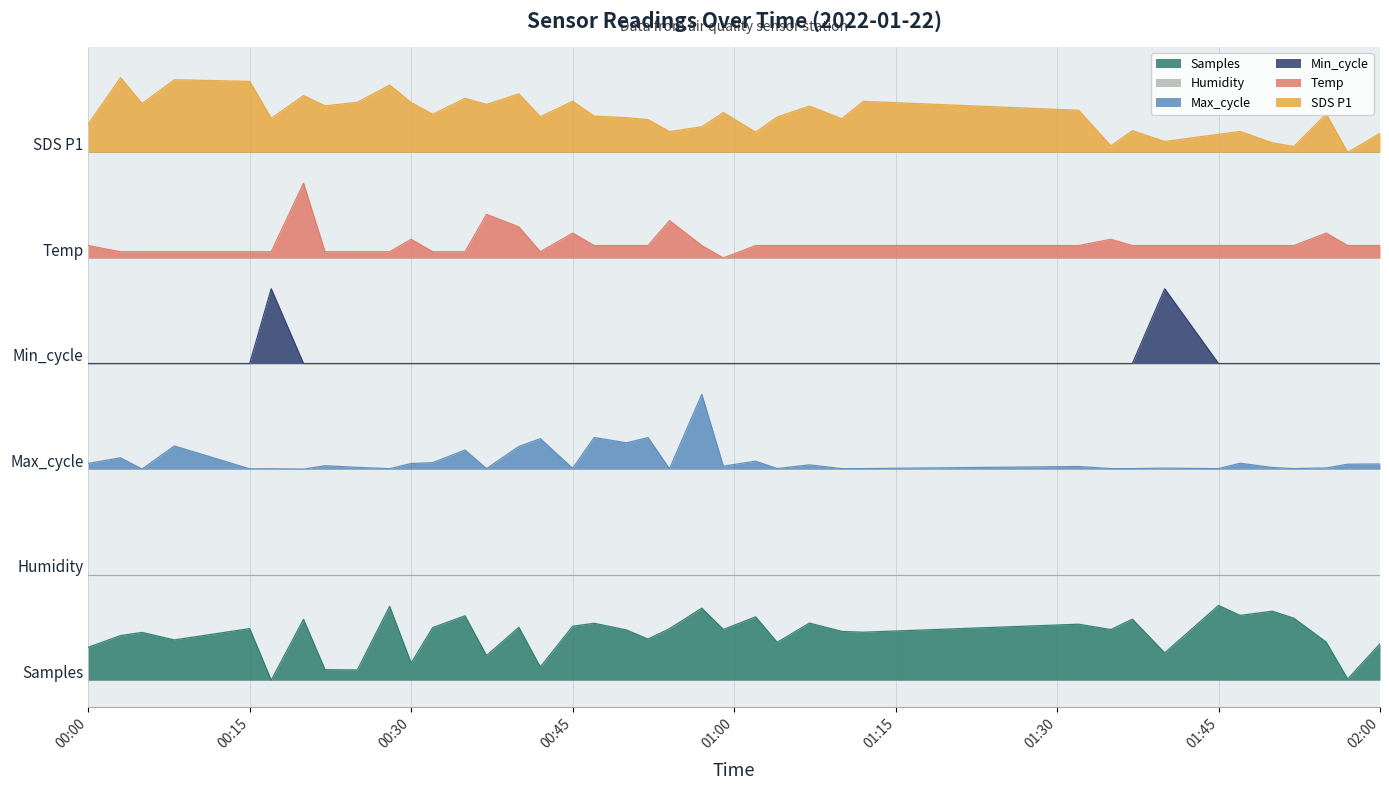

Rank the series by their maximum value, from highest to lowest.

SDS_P1, Temp, Min_cycle, Max_cycle, Samples